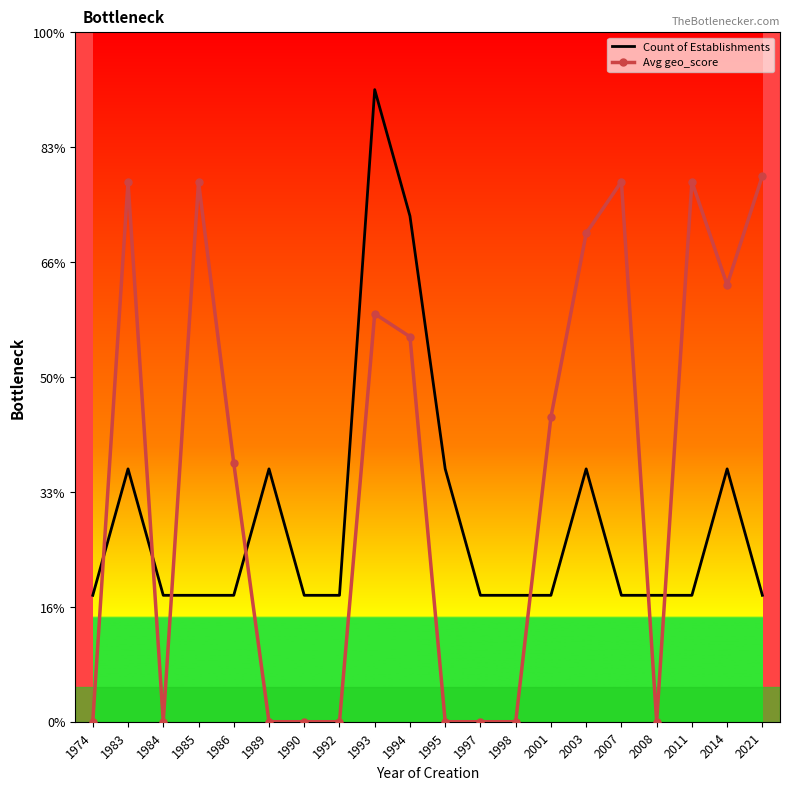

What are all the series names shown in the legend?

Count of Establishments, Avg geo_score